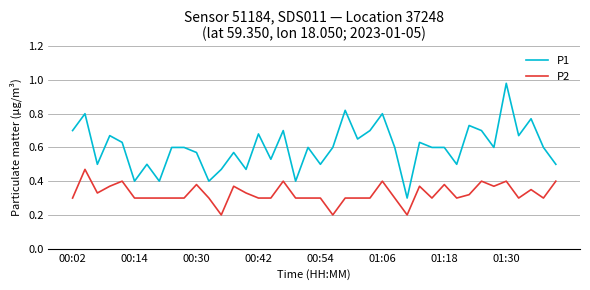

True or false: P2 and P1 cross at least once.

False